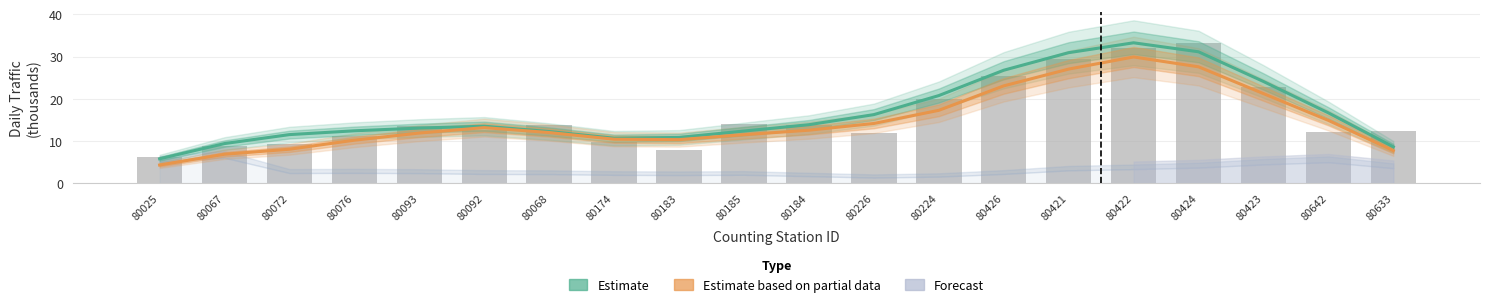

How many groups of bars are there?

20